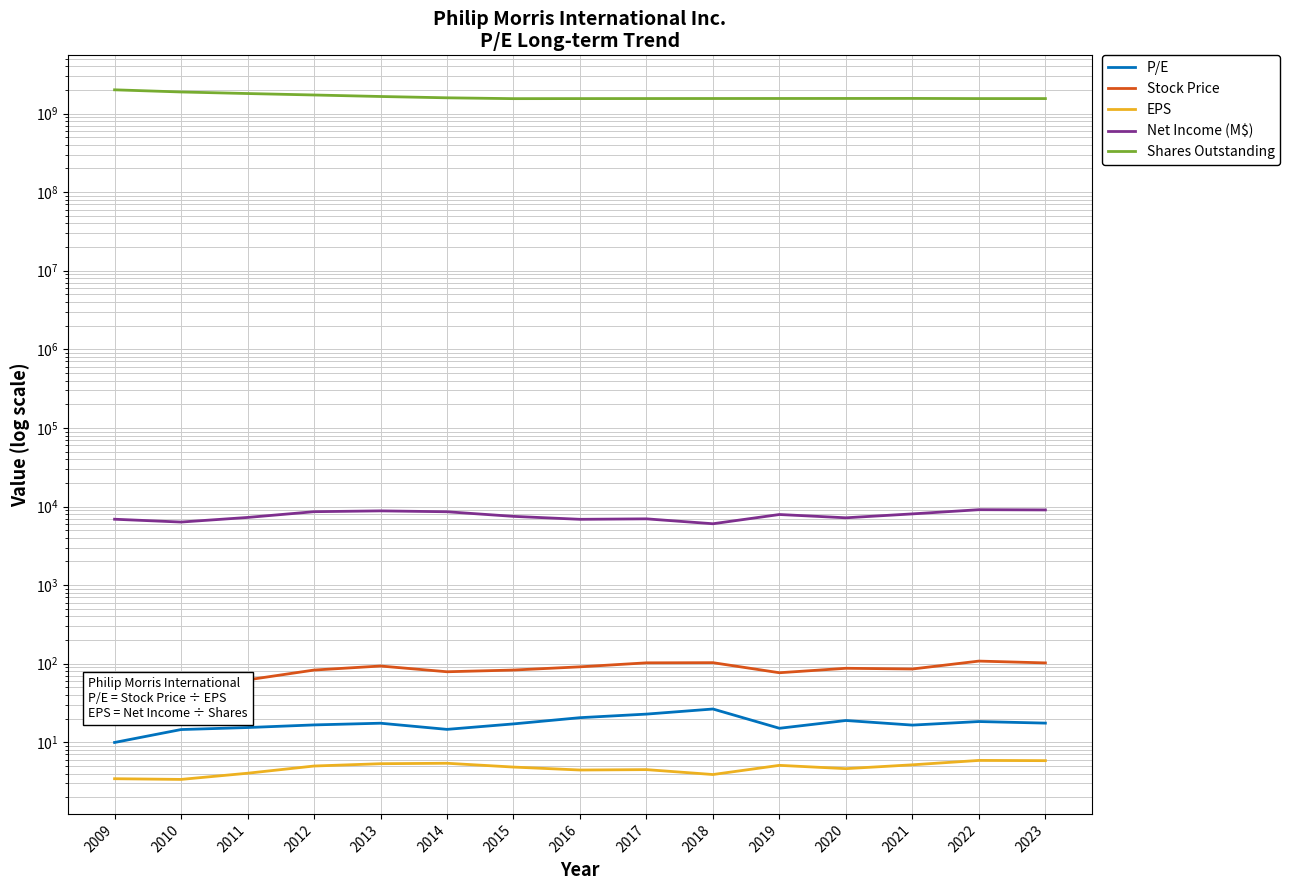

What is the value of the EPS point at the 1st from the left?

3.4